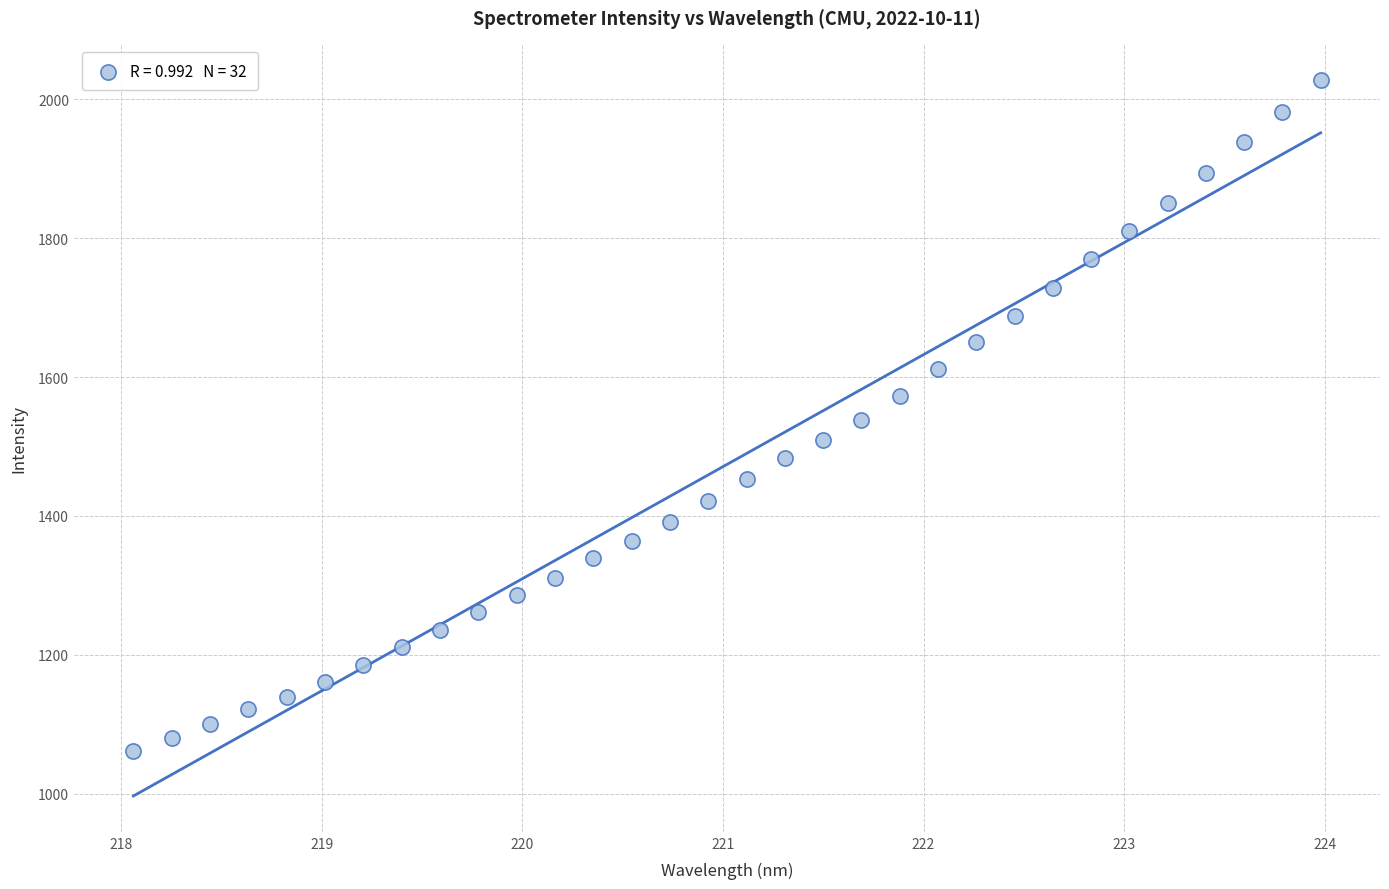

What is the range of Y values (max minus min)?

965.9